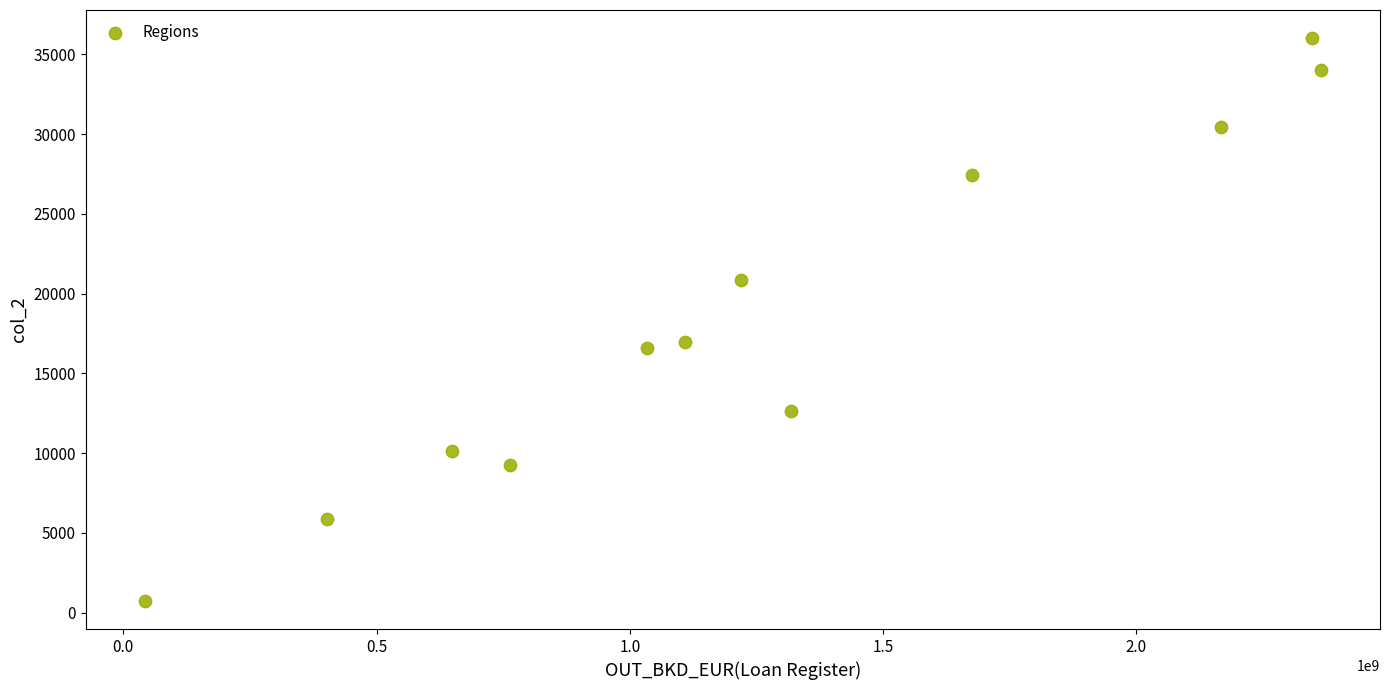

What is the range of Y values (max minus min)?

35283